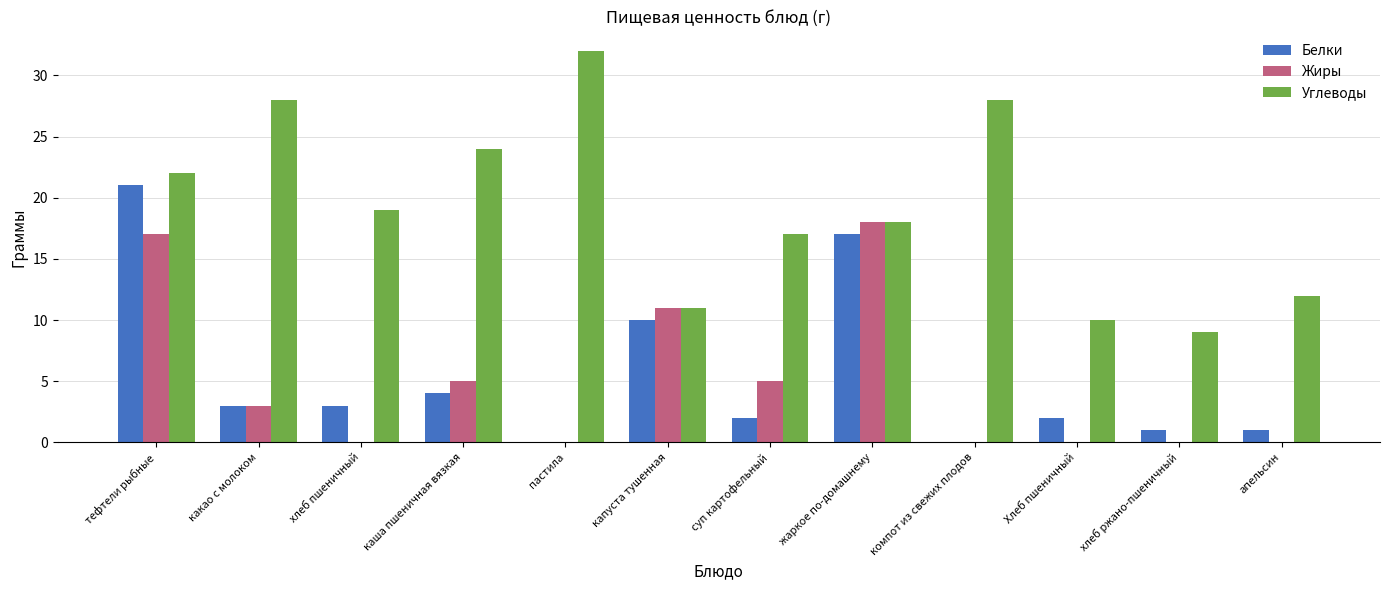

What is the average value of the Жиры series?

5